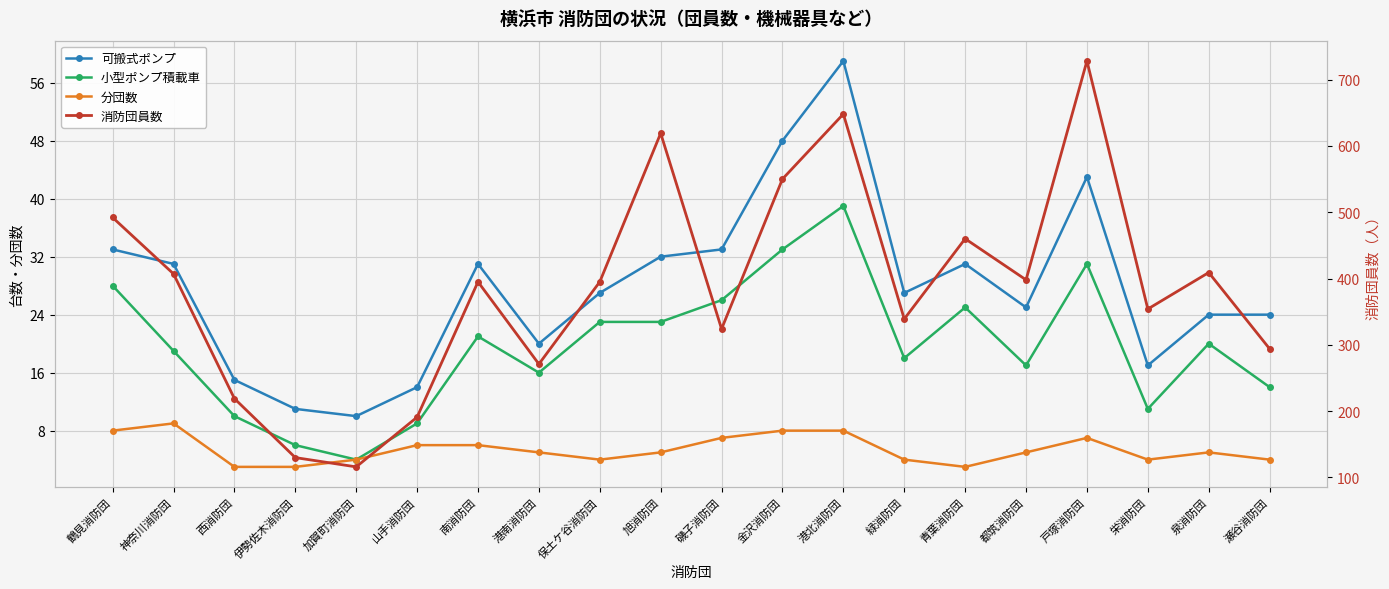

Where is the first local maximum for 可搬式ポンプ?

南消防団